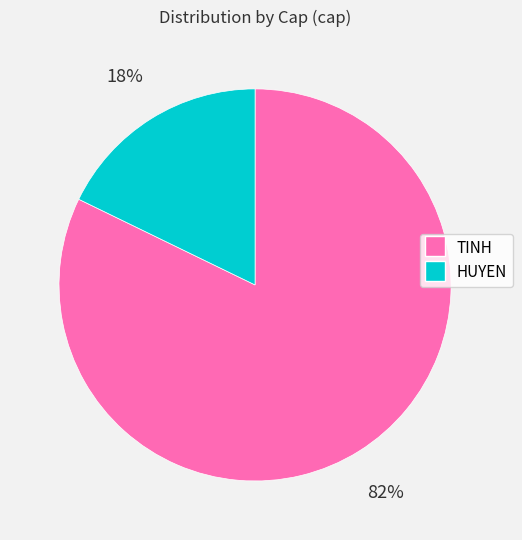

To the nearest percent, what percentage of the pie is HUYEN?

18%